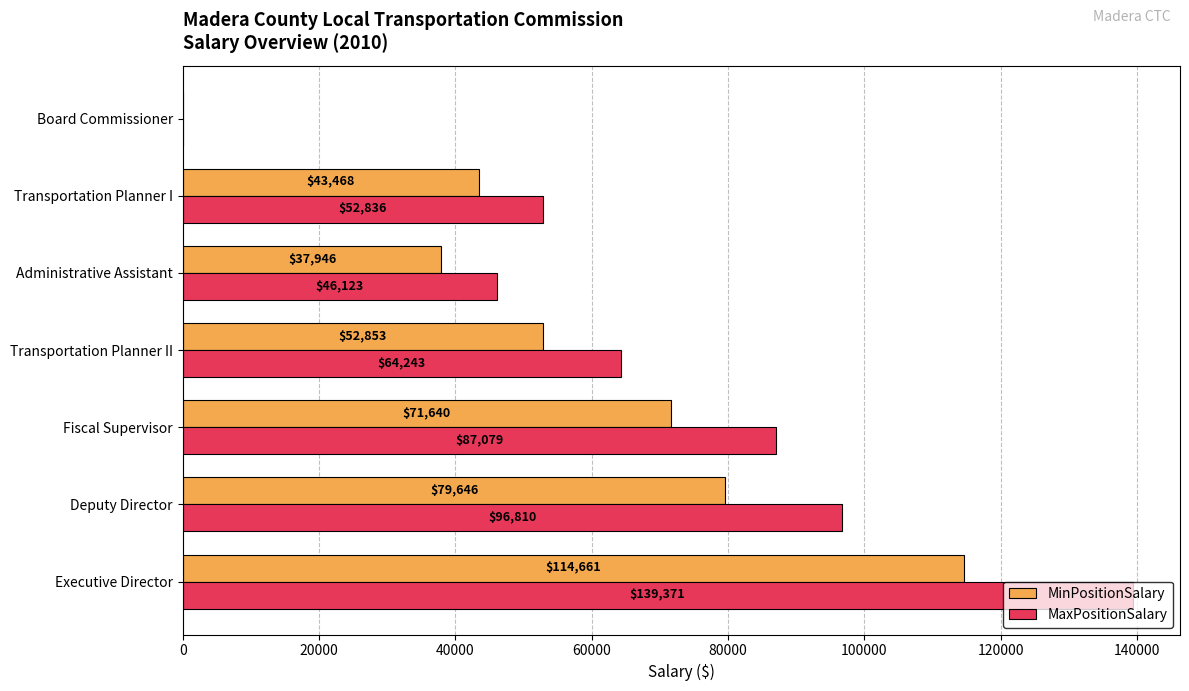

At which label does MinPositionSalary reach its peak?

Executive Director